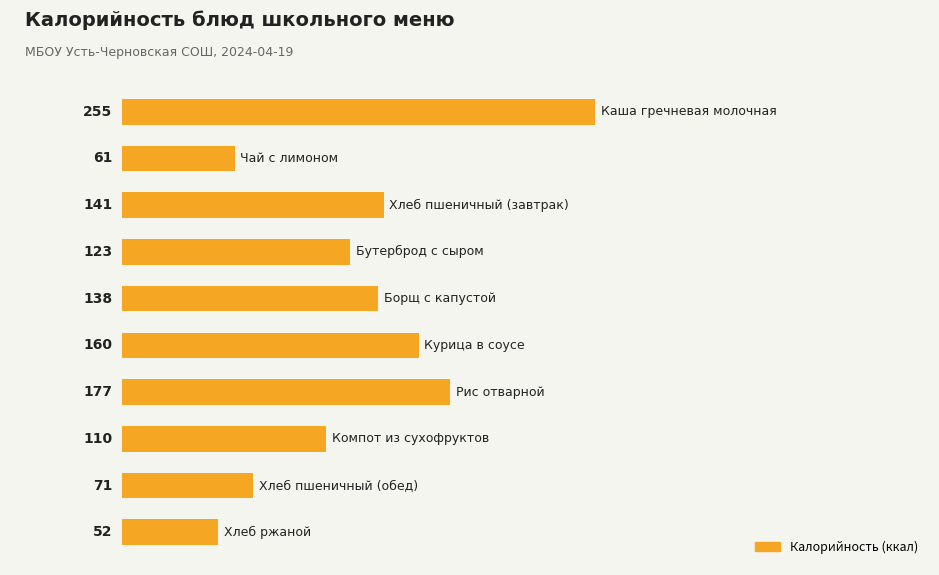

What is the greatest value displayed?

255